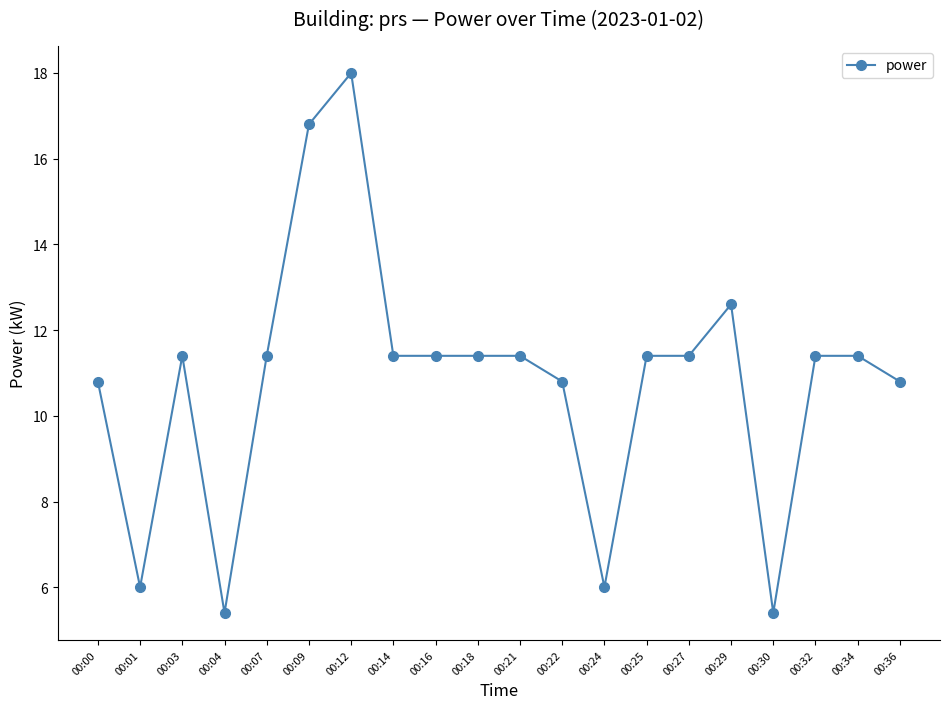

Does the chart display data point markers on the line(s)?

Yes